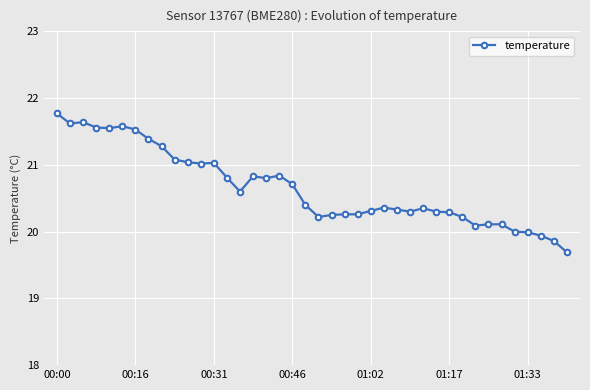

True or false: there are more than 2 points higher than both neighbors.

True